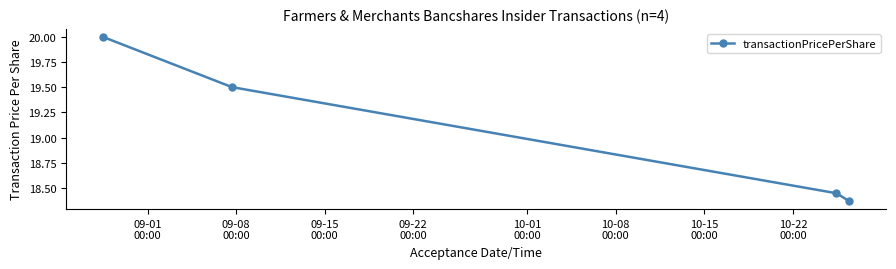

True or false: the data has more than 2 interior local peaks.

False